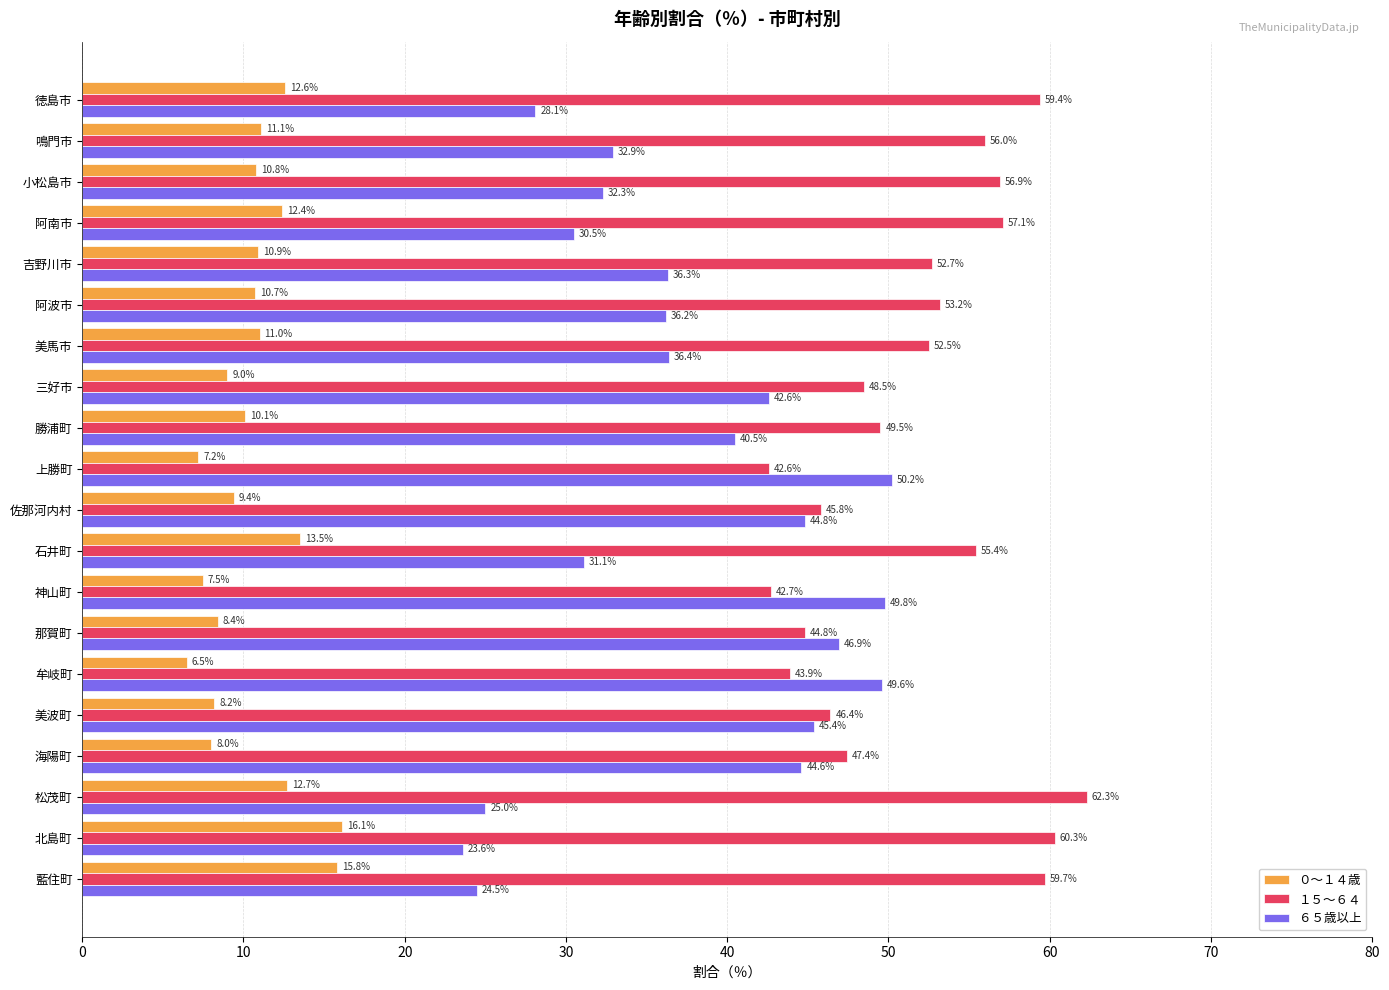

What is the average value of the ６５歳以上 series?

37.6